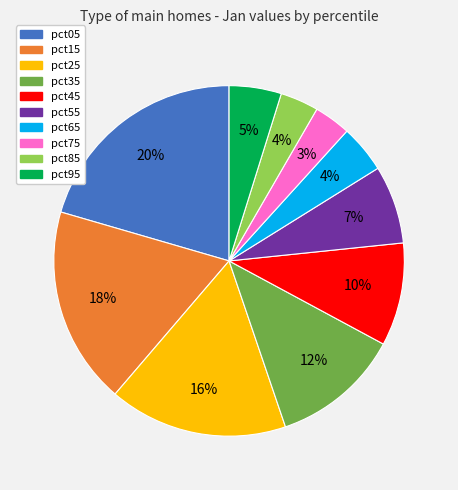

How many slices are in this pie chart?

10